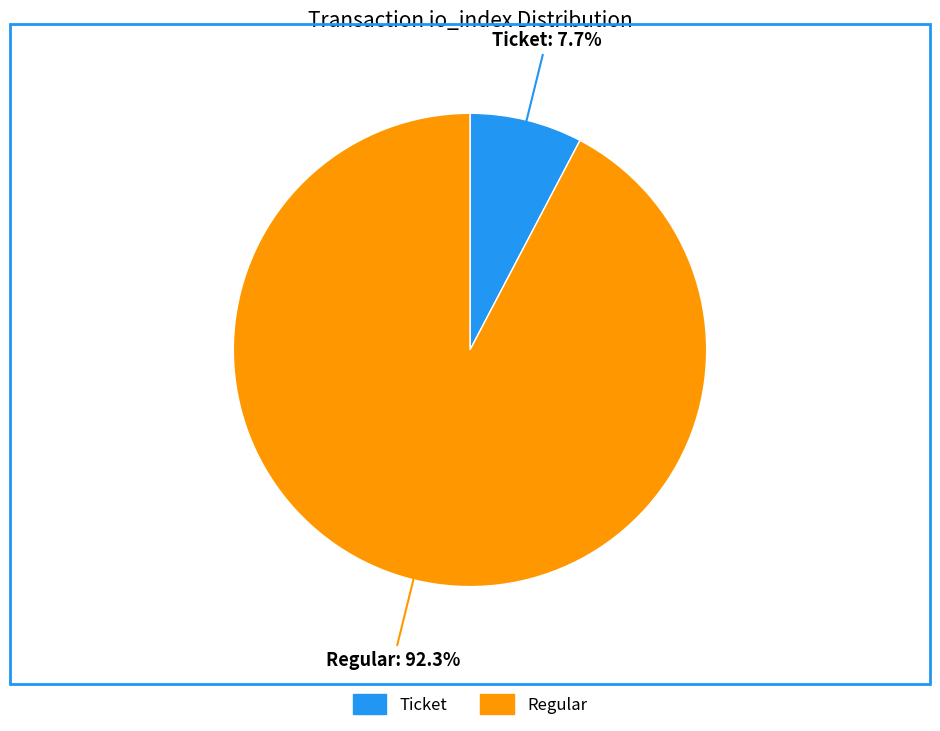

Which category has the smallest portion of the pie?

Ticket